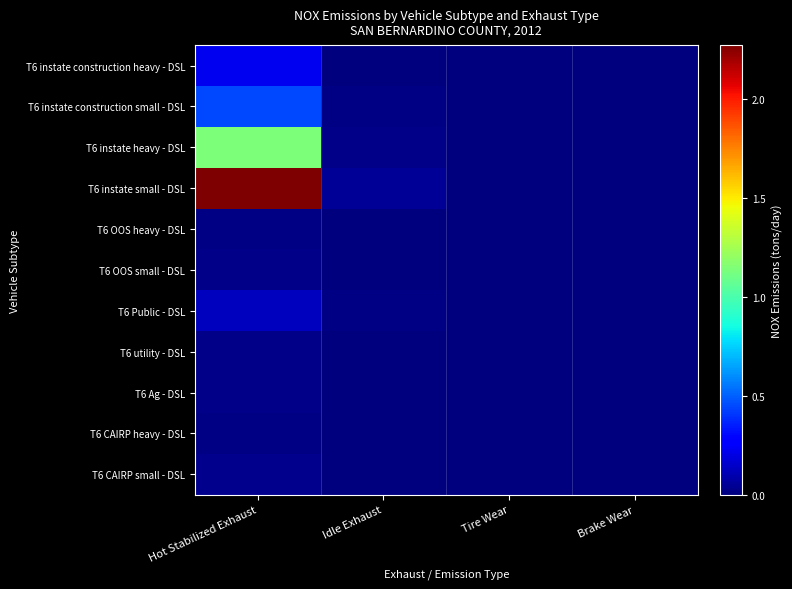

Reading left to right, transcribe all the data shown in this chart.

T6 instate construction heavy - DSL: Hot Stabilized Exhaust=0.2	Idle Exhaust=0.0	Tire Wear=0.0	Brake Wear=0.0
T6 instate construction small - DSL: Hot Stabilized Exhaust=0.5	Idle Exhaust=0.0	Tire Wear=0.0	Brake Wear=0.0
T6 instate heavy - DSL: Hot Stabilized Exhaust=1.1	Idle Exhaust=0.0	Tire Wear=0.0	Brake Wear=0.0
T6 instate small - DSL: Hot Stabilized Exhaust=2.3	Idle Exhaust=0.1	Tire Wear=0.0	Brake Wear=0.0
T6 OOS heavy - DSL: Hot Stabilized Exhaust=0.0	Idle Exhaust=0.0	Tire Wear=0.0	Brake Wear=0.0
T6 OOS small - DSL: Hot Stabilized Exhaust=0.0	Idle Exhaust=0.0	Tire Wear=0.0	Brake Wear=0.0
T6 Public - DSL: Hot Stabilized Exhaust=0.1	Idle Exhaust=0.0	Tire Wear=0.0	Brake Wear=0.0
T6 utility - DSL: Hot Stabilized Exhaust=0.0	Idle Exhaust=0.0	Tire Wear=0.0	Brake Wear=0.0
T6 Ag - DSL: Hot Stabilized Exhaust=0.0	Idle Exhaust=0.0	Tire Wear=0.0	Brake Wear=0.0
T6 CAIRP heavy - DSL: Hot Stabilized Exhaust=0.0	Idle Exhaust=0.0	Tire Wear=0.0	Brake Wear=0.0
T6 CAIRP small - DSL: Hot Stabilized Exhaust=0.0	Idle Exhaust=0.0	Tire Wear=0.0	Brake Wear=0.0